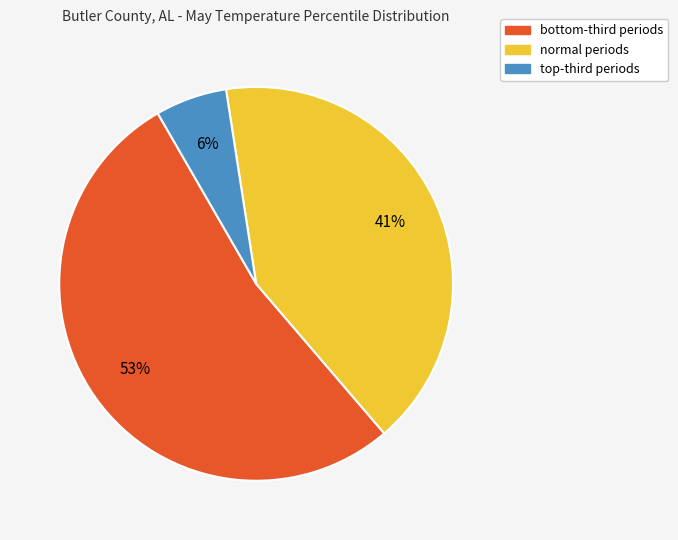

Count the number of slices in the pie.

3